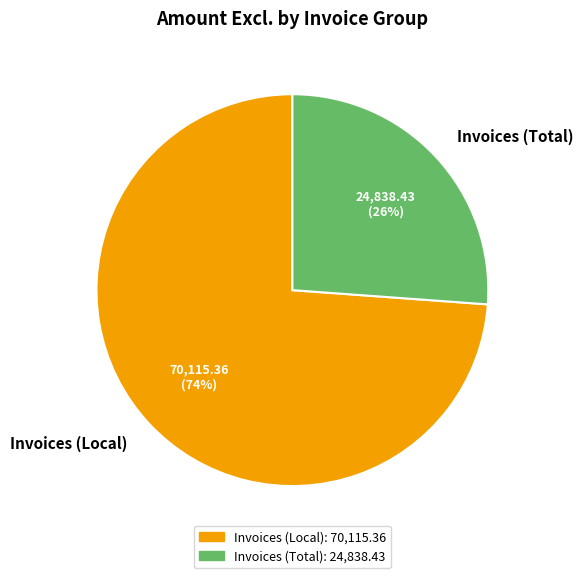

True or false: Invoices (Total) accounts for 26% of the total.

True